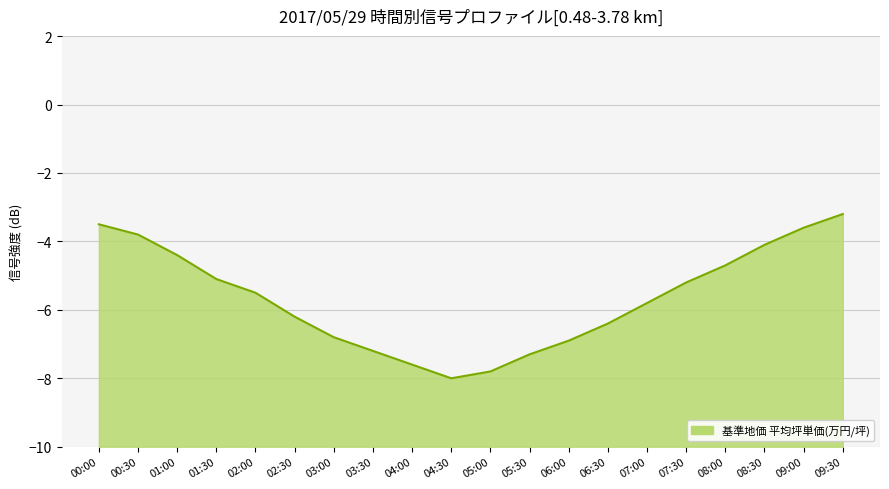

List the labels in order of value, largest first.

09:30, 00:00, 09:00, 00:30, 08:30, 01:00, 08:00, 01:30, 07:30, 02:00, 07:00, 02:30, 06:30, 03:00, 06:00, 03:30, 05:30, 04:00, 05:00, 04:30